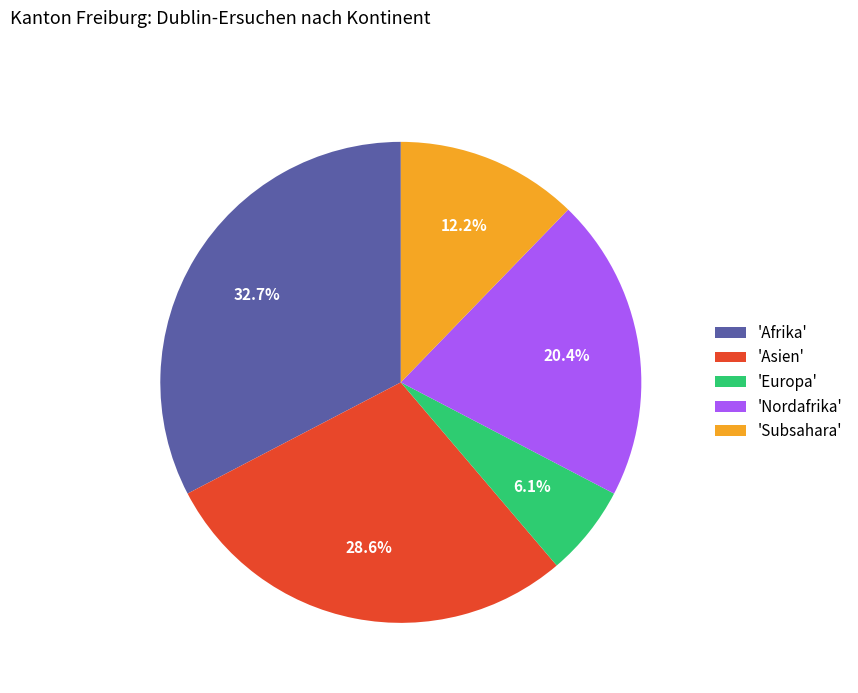

Is there any slice that represents more than half of the pie?

No